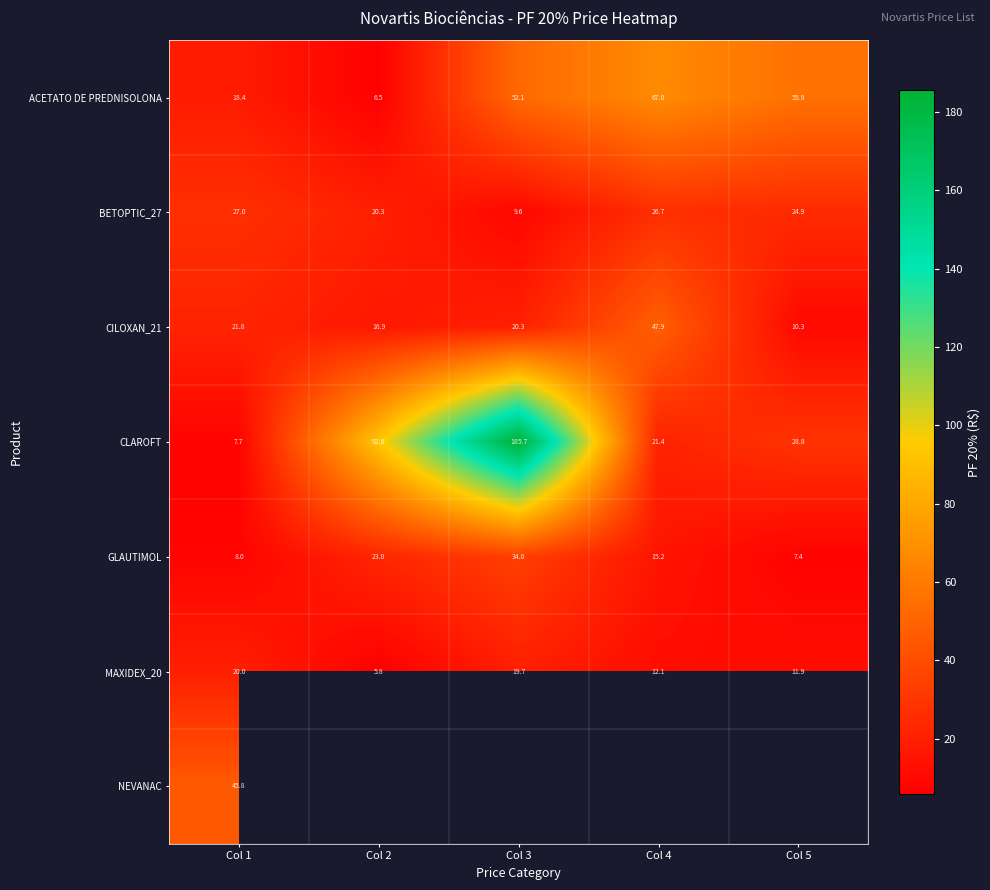

True or false: ACETATO DE PREDNISOLONA has a value of 74.4 at Col 3.

False